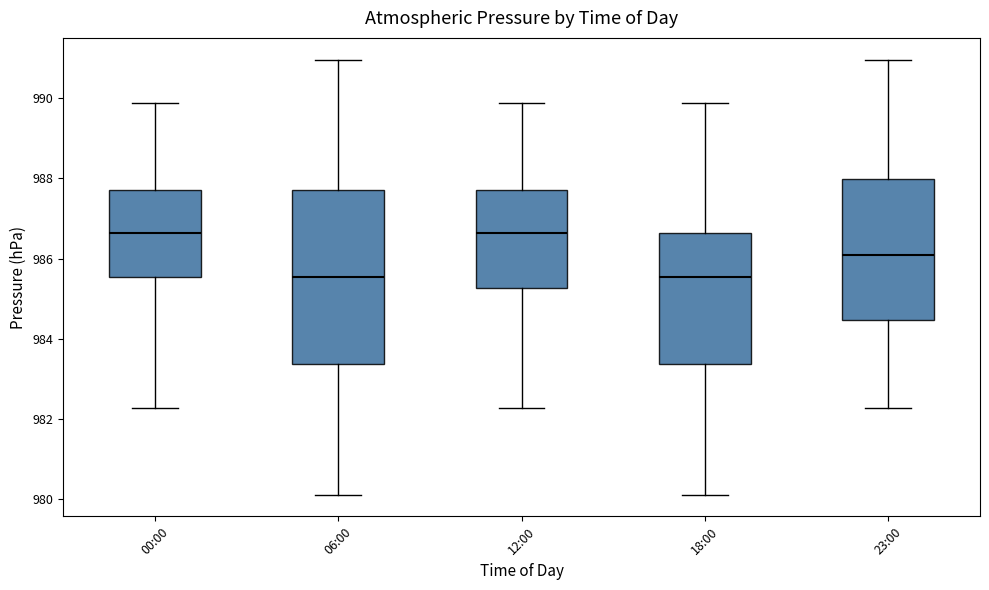

Where does the lower whisker of the box for 06:00 end on the y-axis? The values are not printed on the chart, so give them approximately, as read against the axis.

980.2